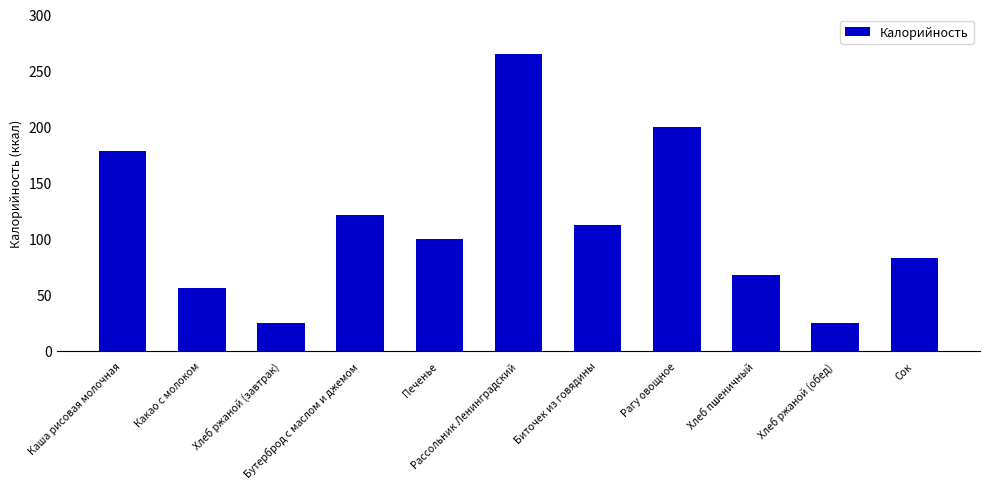

What is the value of the 2nd bar from the left?

56